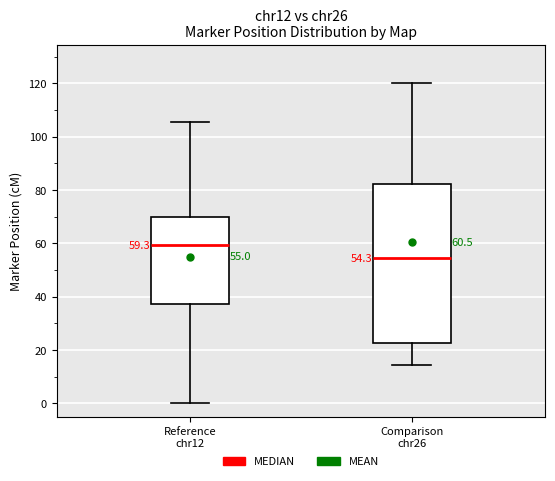

Comparing the boxes themselves (not the whiskers), which one is the tallest?

Comparison chr26